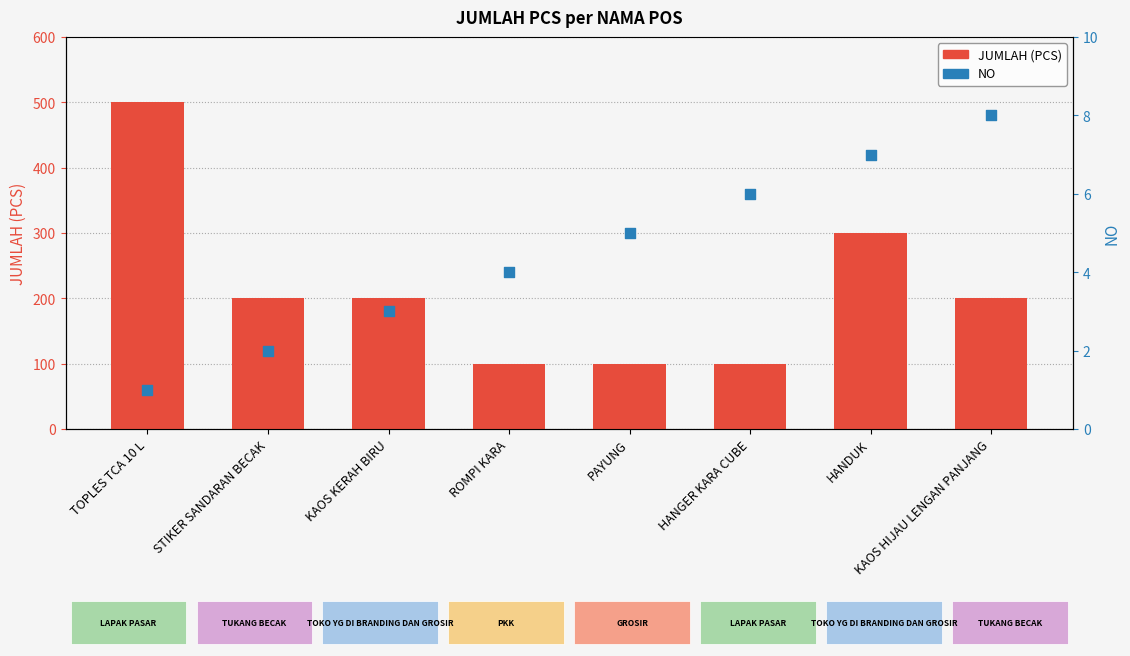

What are all the series names shown in the legend?

JUMLAH (PCS), NO